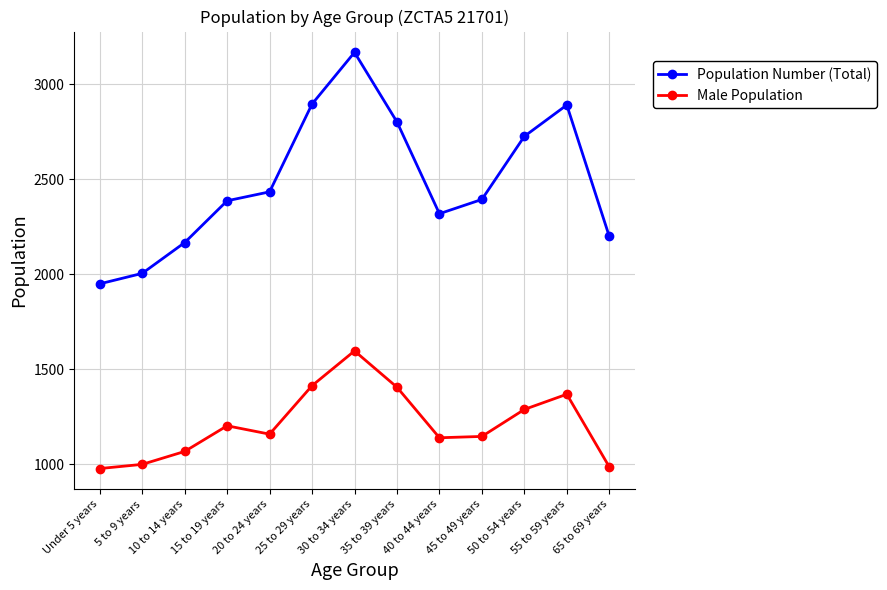

At which category does the chart reach its peak across all series?

30 to 34 years